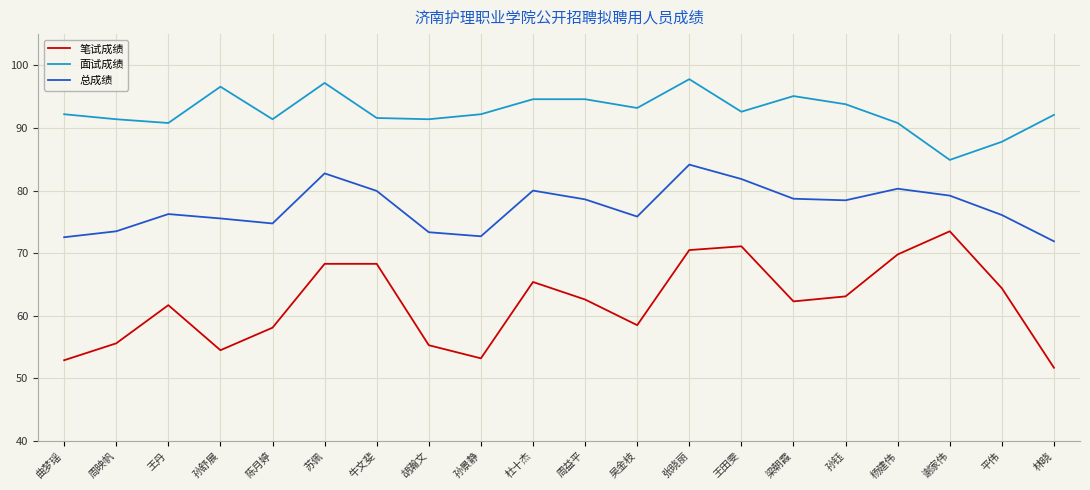

What is the difference between the 总成绩 values at 周益平 and 孙景静?

5.9